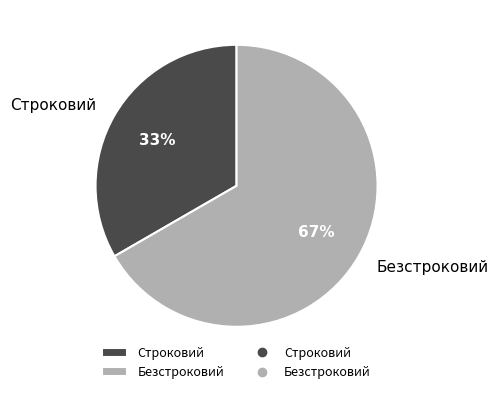

The Строковий slice represents 41% of the pie. True or false?

False